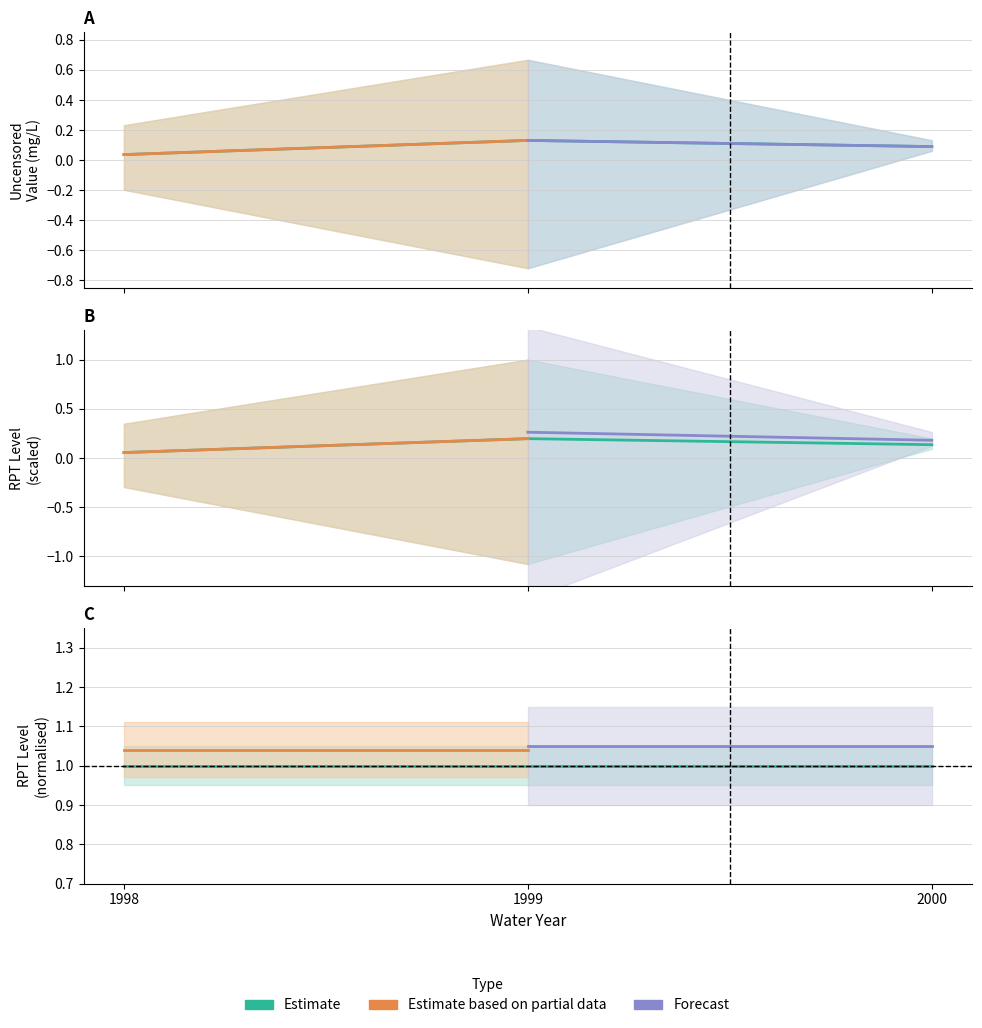

Count the number of categories in the chart.

3